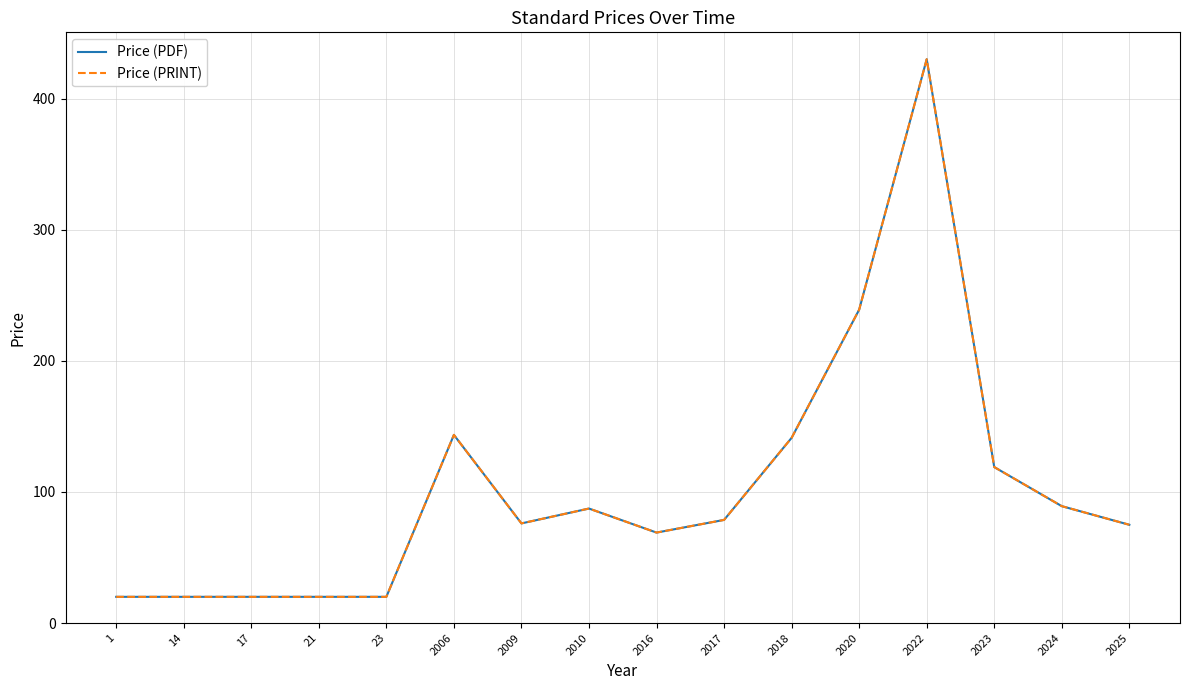

How many lines are shown in the chart?

2